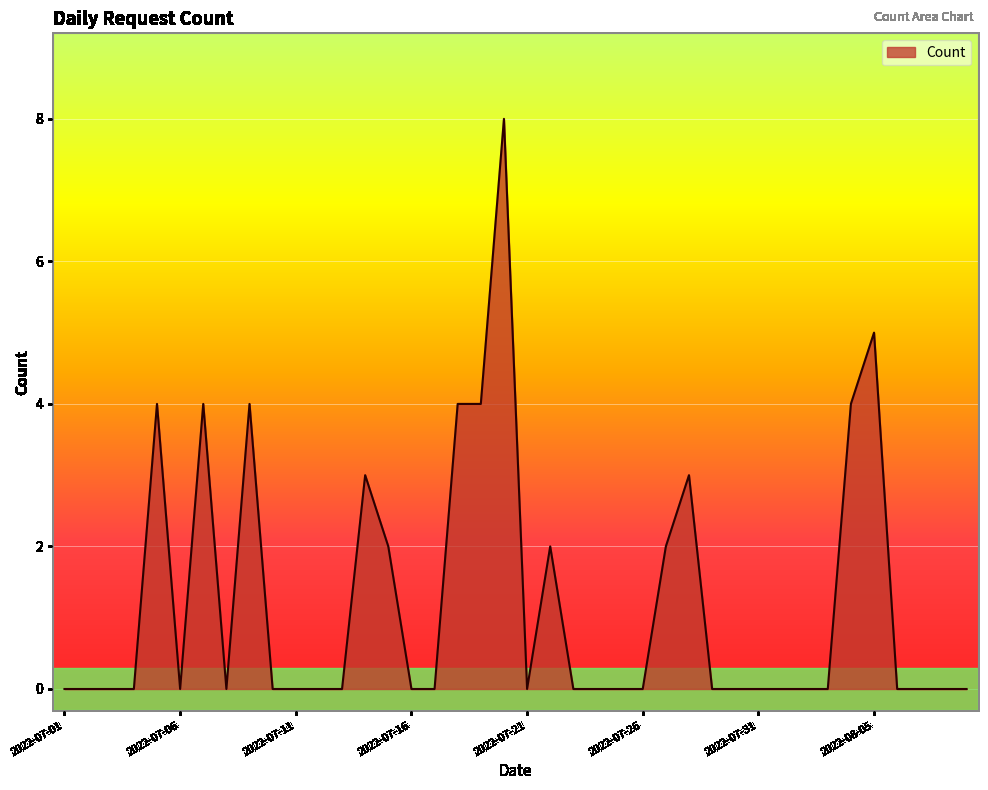

What is the difference between the maximum and minimum values?

8